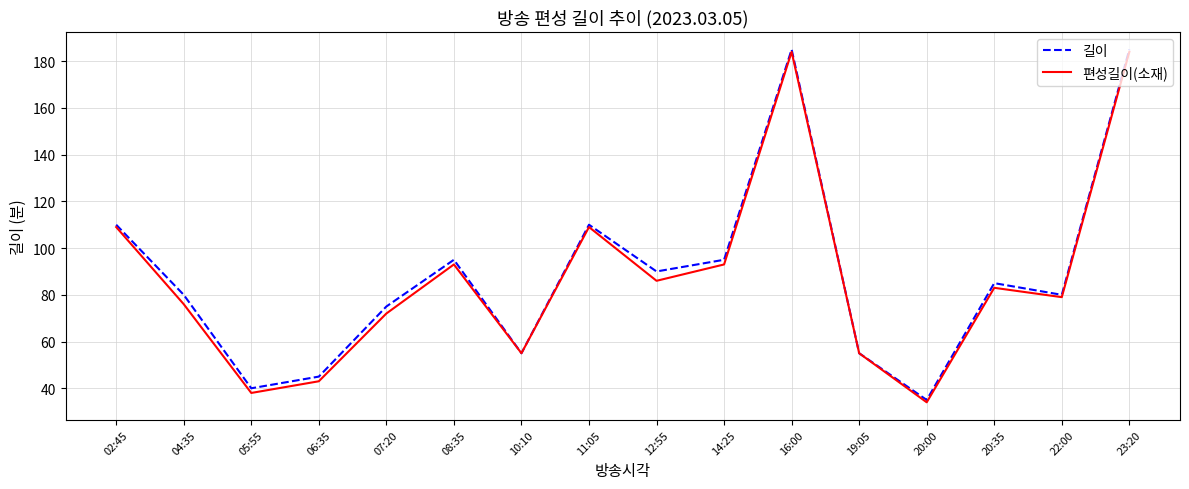

Which series changed the most between 10:10 and 11:05?

길이